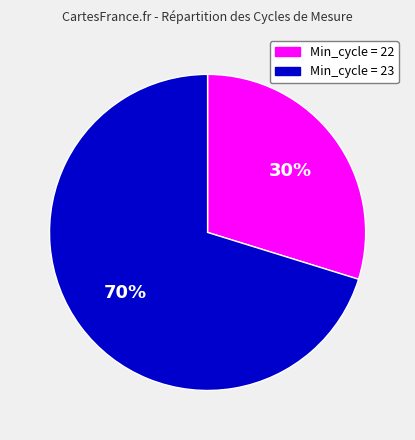

To the nearest percent, what is the average slice percentage?

50%